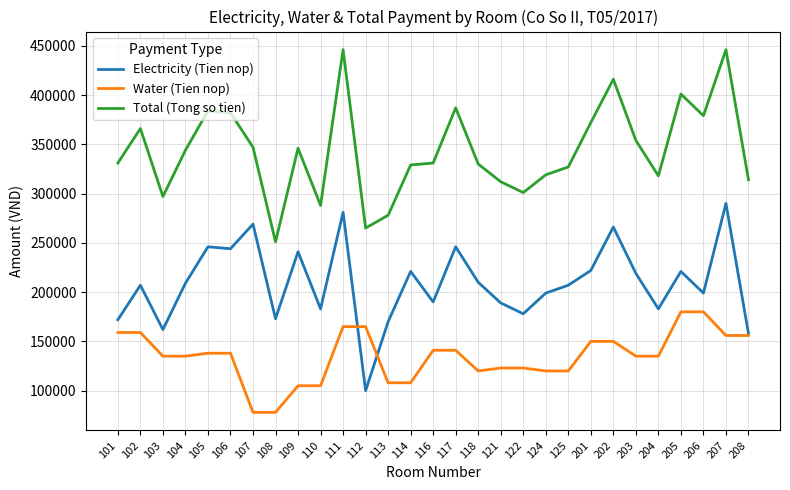

Which series has the largest total across all categories?

Total (Tong so tien)